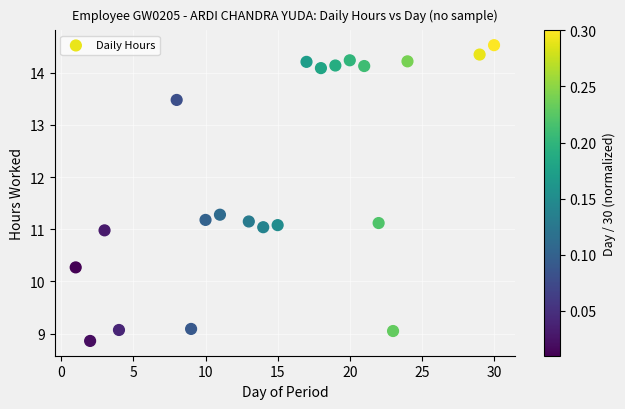

What is the range of X values (max minus min)?

29.0